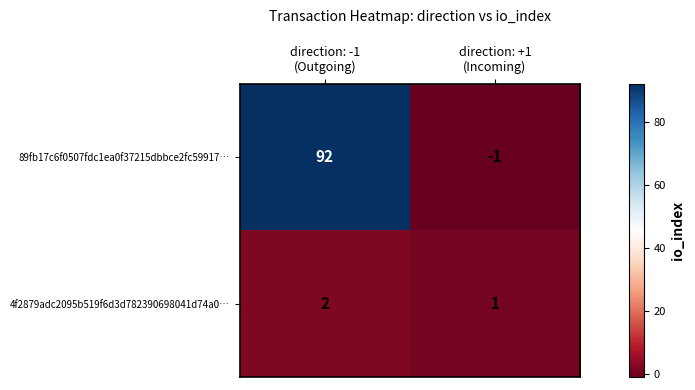

Reading left to right, what are all the values shown in this chart?

89fb17c6f0507fdc1ea0f37215dbbce2fc59917…: 92	-1
4f2879adc2095b519f6d3d782390698041d74a0…: 2	1